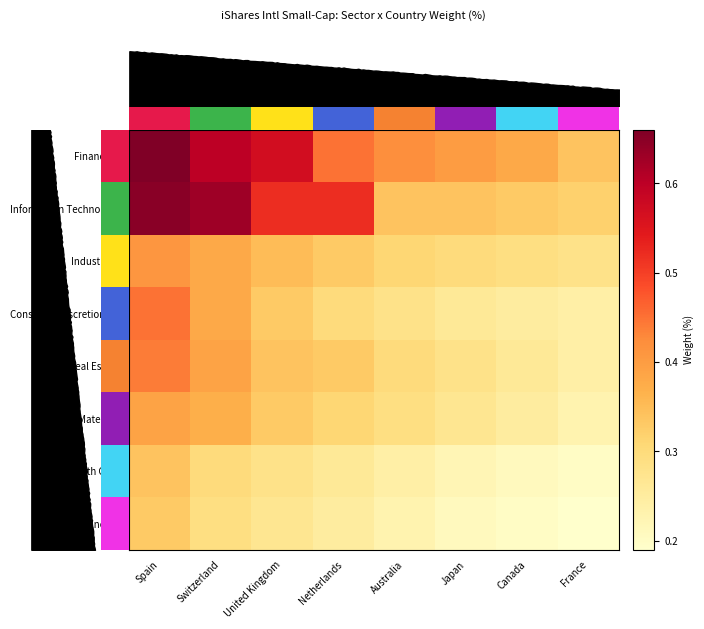

The row_0 series shows 6.9 at Japan. True or false?

False